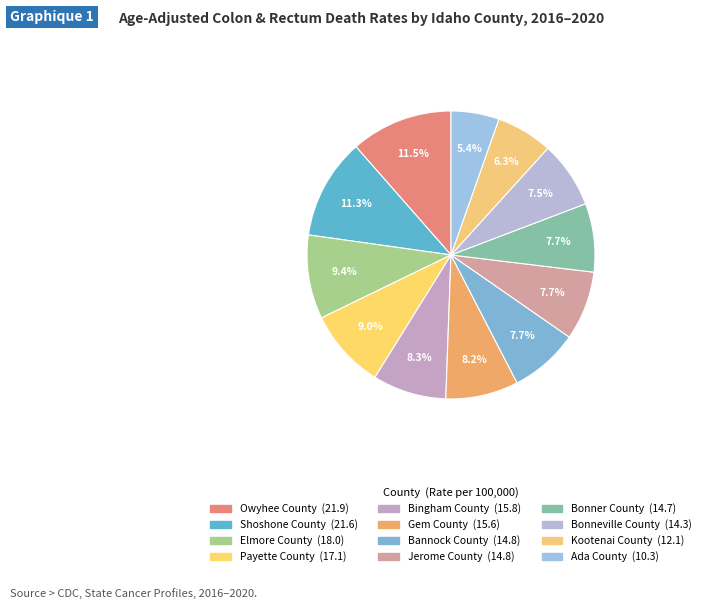

What percentage do Bannock County and Bonneville County together represent?

15.2%